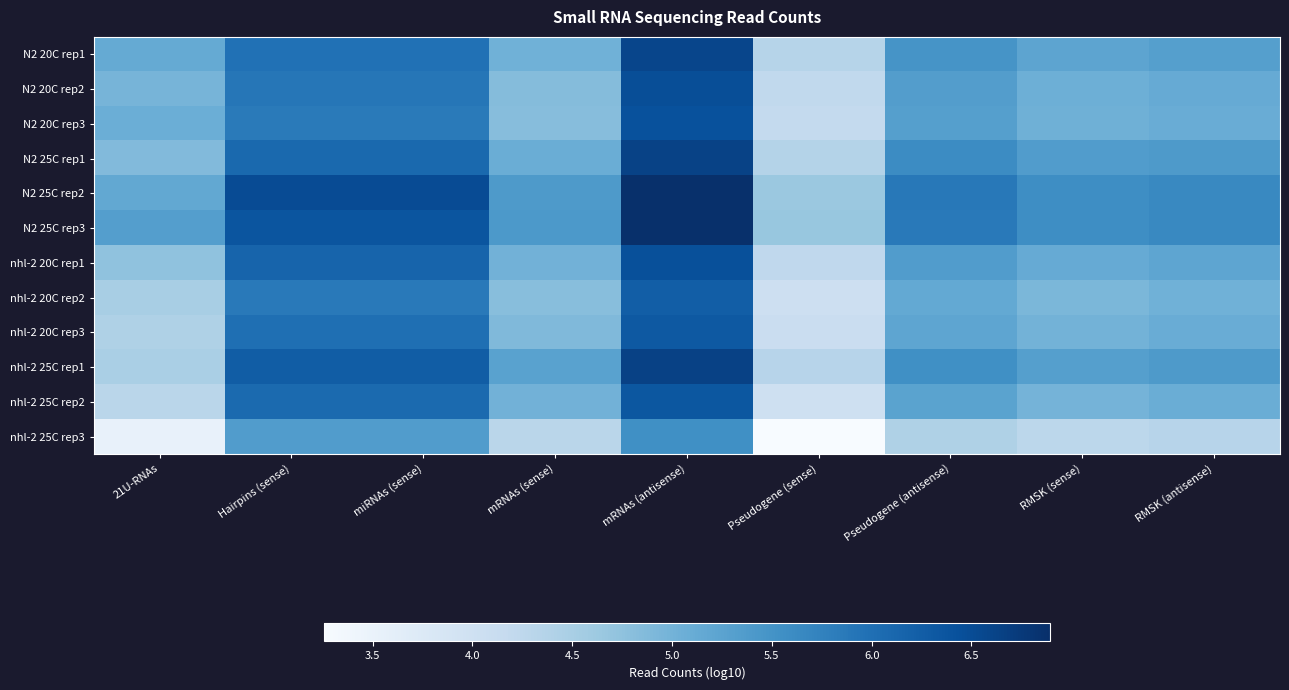

What is the spread (max minus min) of values at RMSK (antisense)?

1.3